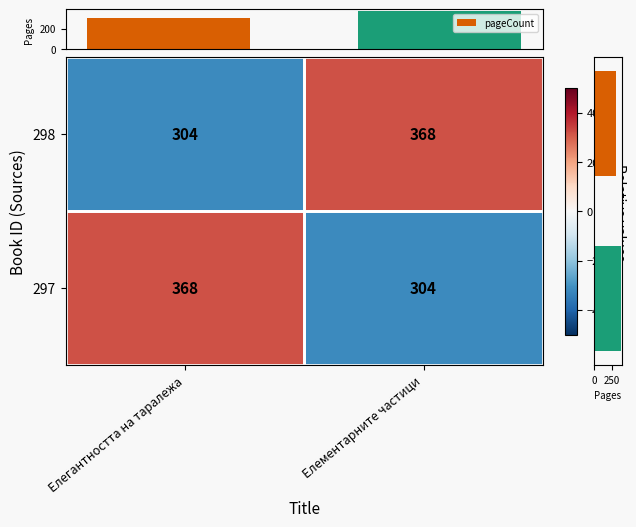

Read the pageCount value at Елегантността на таралежа, to the nearest 10.

300